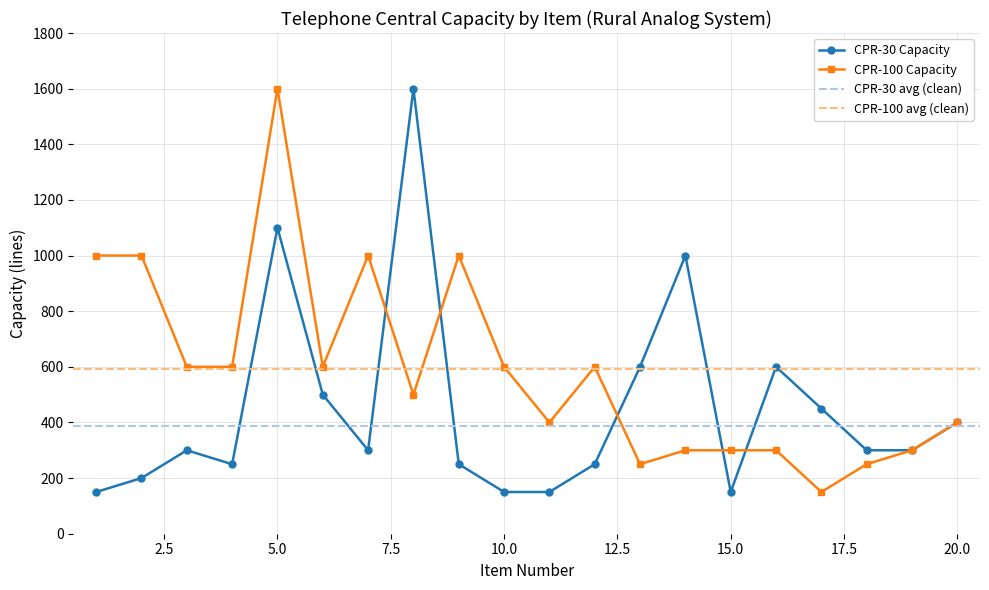

At how many categories does at least one series exceed 609?

7